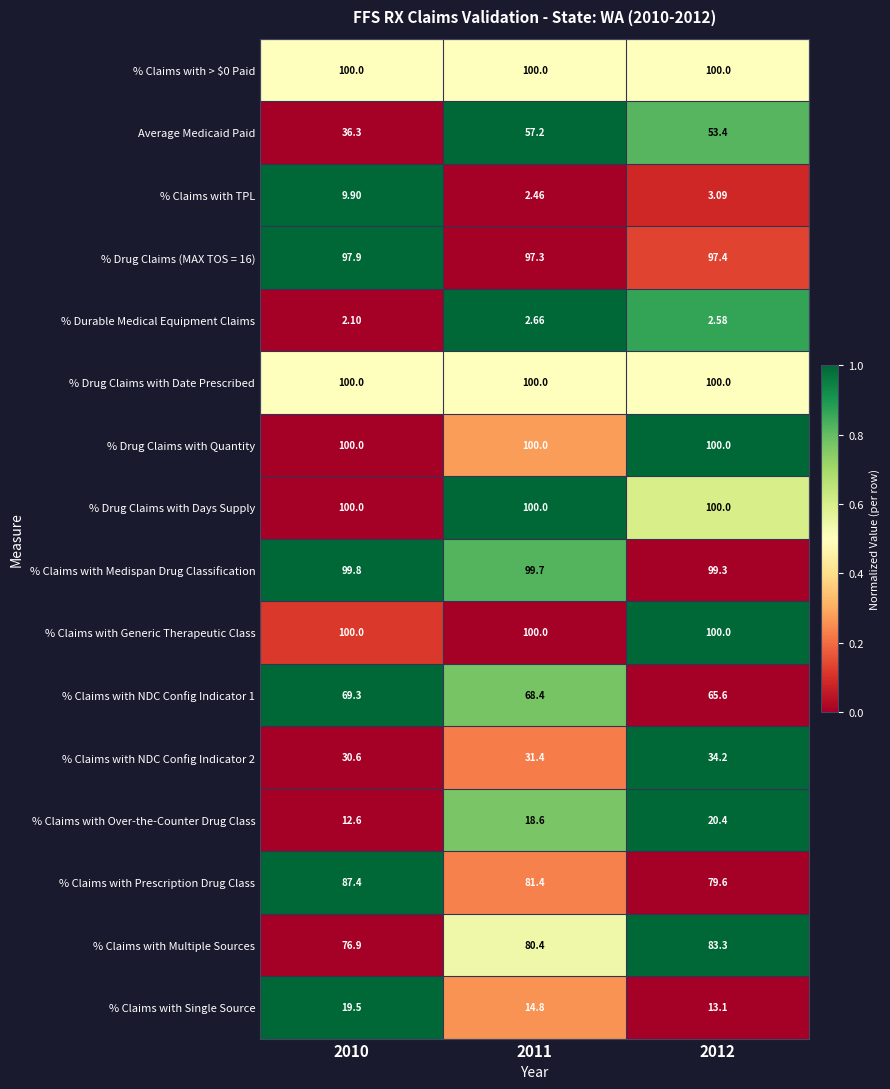

Count the number of data series in this chart.

16